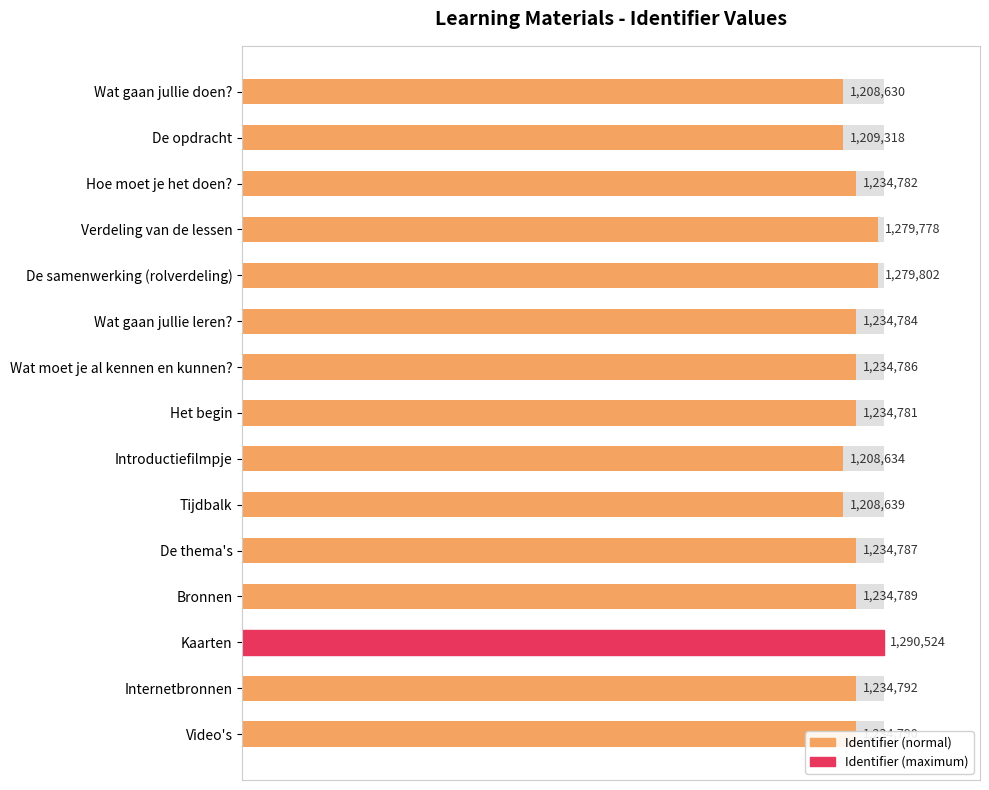

The value at Kaarten is 52.2. True or false?

False